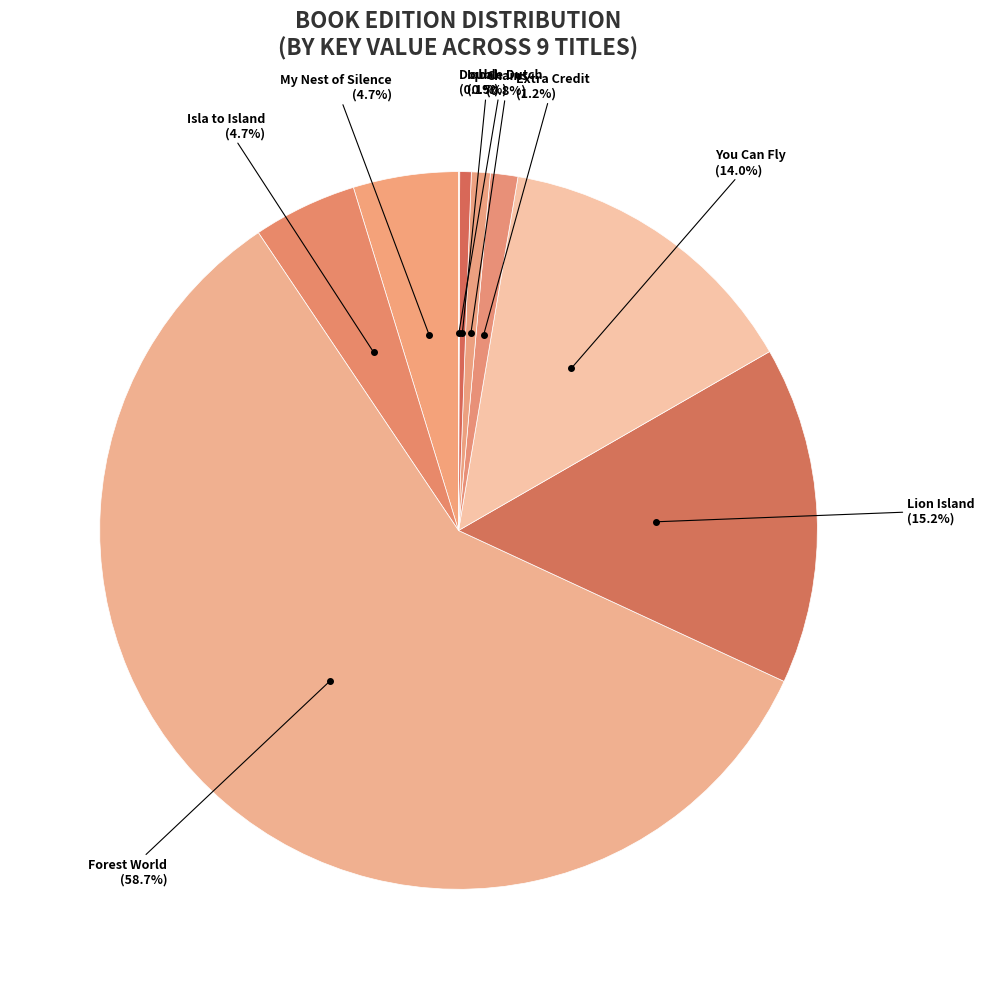

How much of the chart is everything except Iqbal?

99.5%